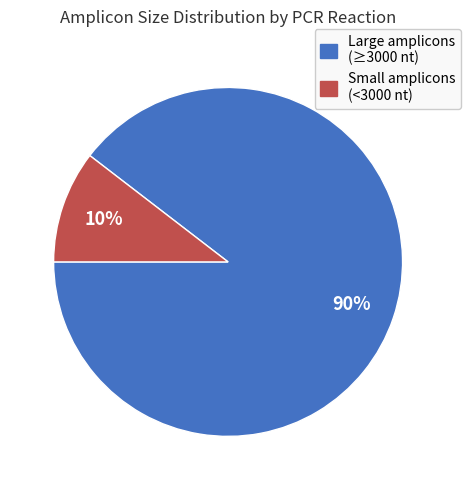

What is the largest slice in the pie chart?

Large amplicons (≥3000 nt)